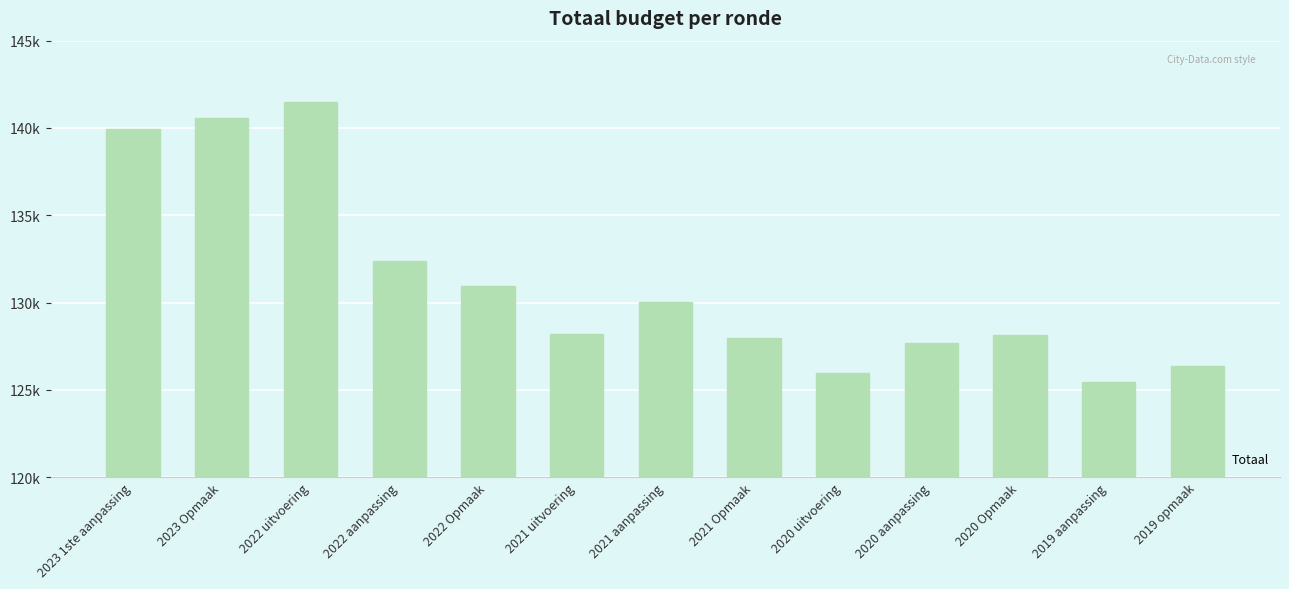

Reading left to right, extract all data points from this chart.

139943	140584	141490	132373	130942	128218	130012	127964	125985	127664	128167	125464	126364